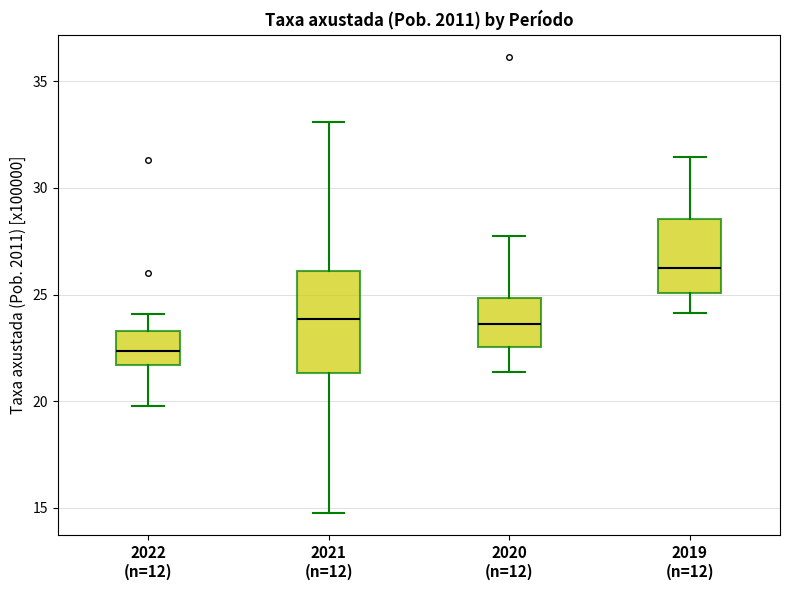

Where does the upper whisker of the box for 2021 (n=12) end on the y-axis? The values are not printed on the chart, so give them approximately, as read against the axis.

33.0